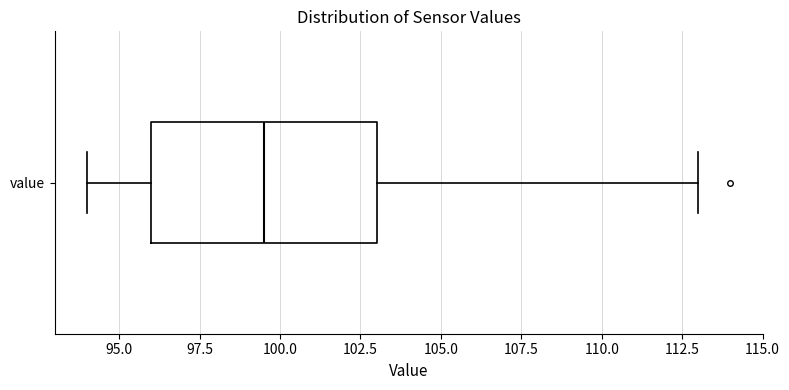

Transcribe this box plot: give where the median line is, the range the box spans, and where the two whiskers end, as read against the x-axis. The values are not printed on the chart, so give them approximately, as read against the axis.

median 99.5, box 96.0 to 103.0, whiskers 94.0 to 113.0